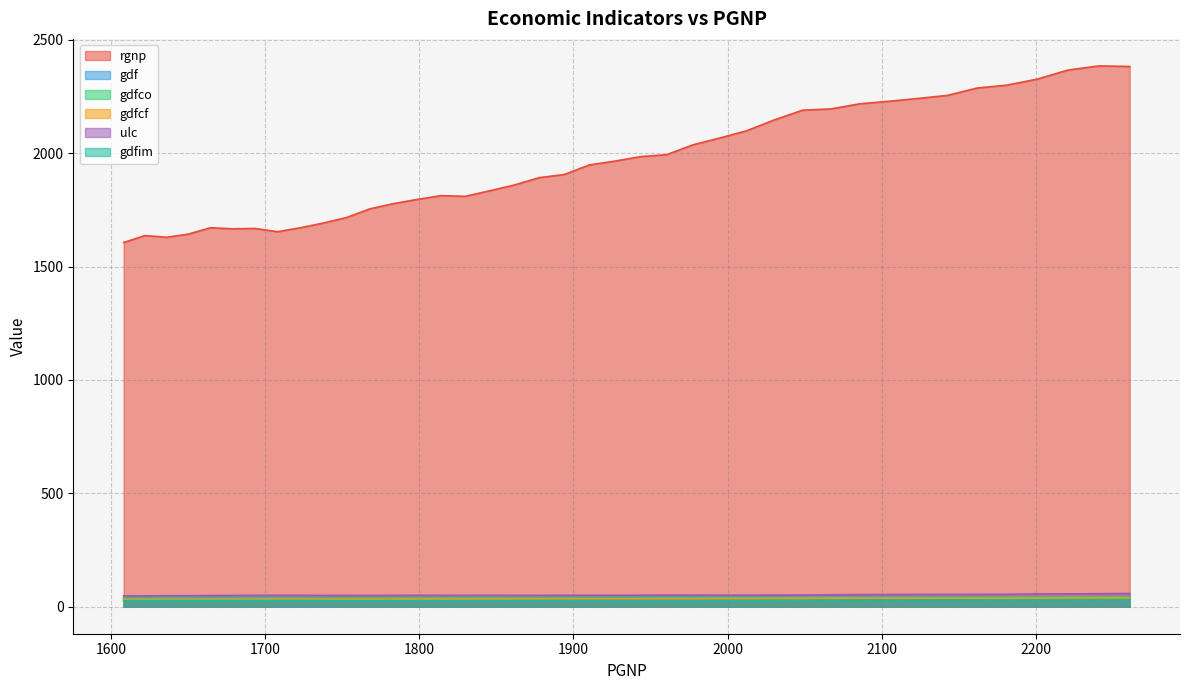

Rank the series by their maximum value, from lowest to highest.

gdfim, gdfcf, gdfco, gdf, ulc, rgnp